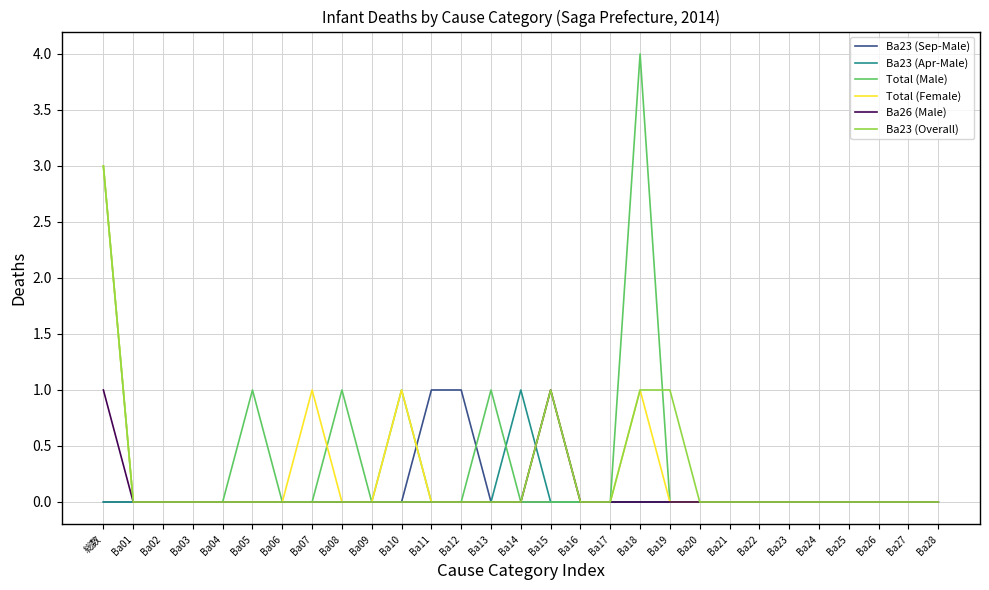

At which category is the sum across all series the highest?

総数